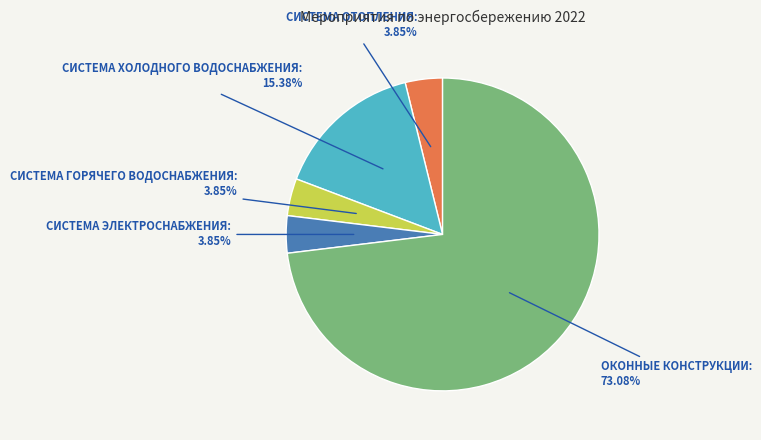

Is ОКОННЫЕ КОНСТРУКЦИИ: 73.08% the majority of the pie?

Yes